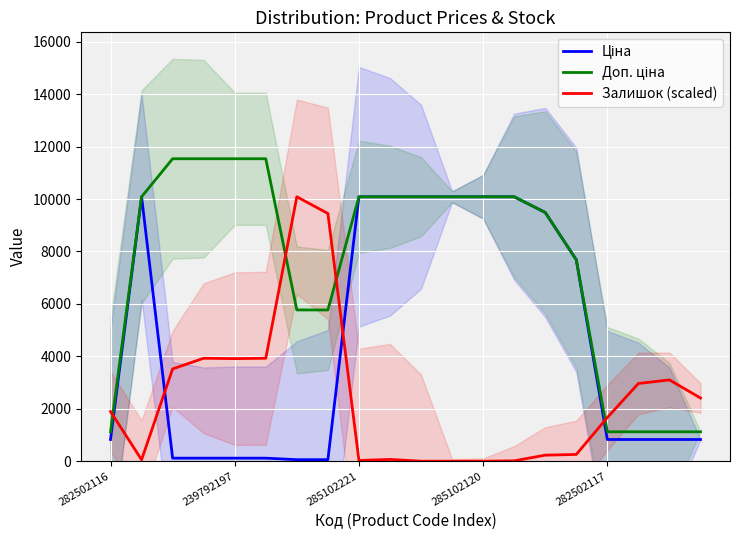

At how many categories does at least one series exceed 9675?

12